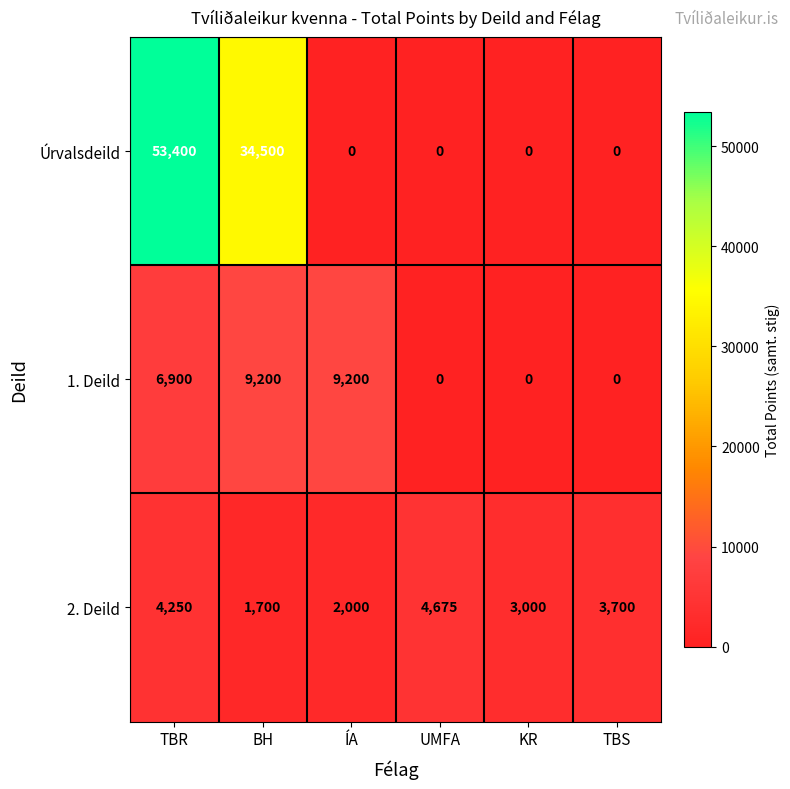

Which series has the widest spread of values?

Úrvalsdeild